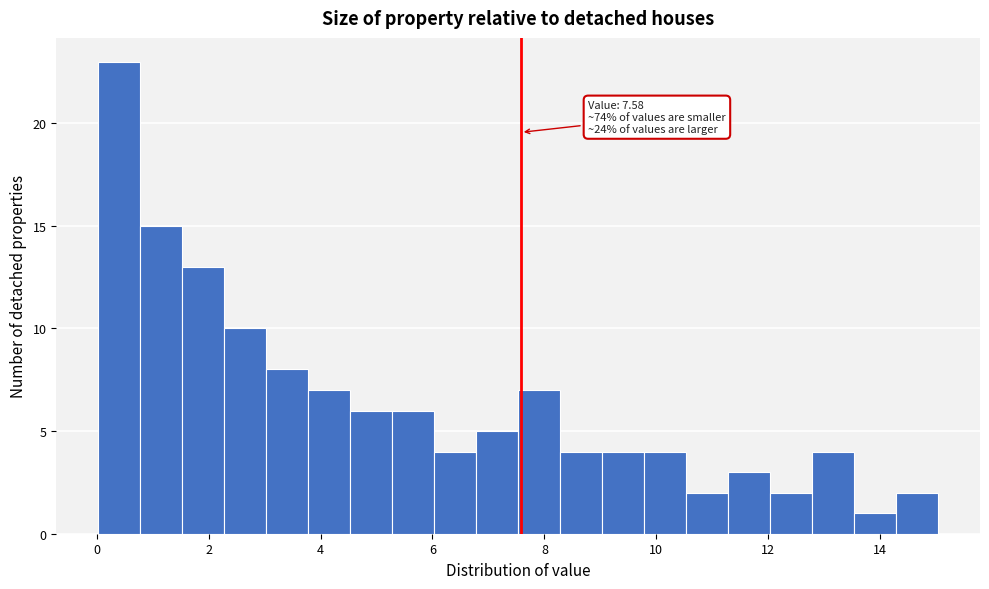

Around what value on the x-axis is the tallest bar? Give the approximate position of its centre, as read against the axis.

0.4